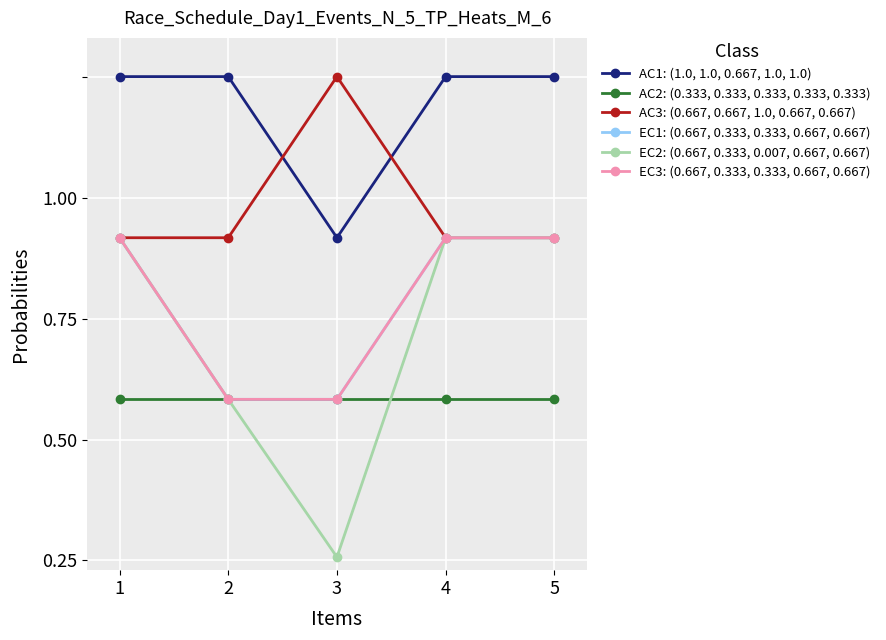

Which series changed the most between 4 and 5?

AC1: (1.0, 1.0, 0.667, 1.0, 1.0)